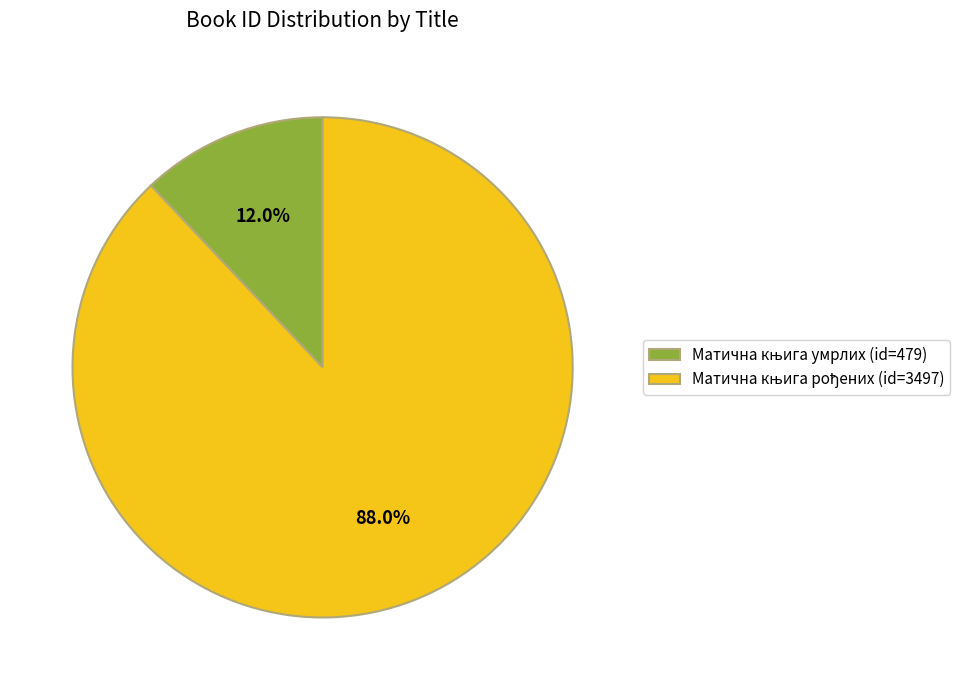

Is there any slice that represents more than half of the pie?

Yes